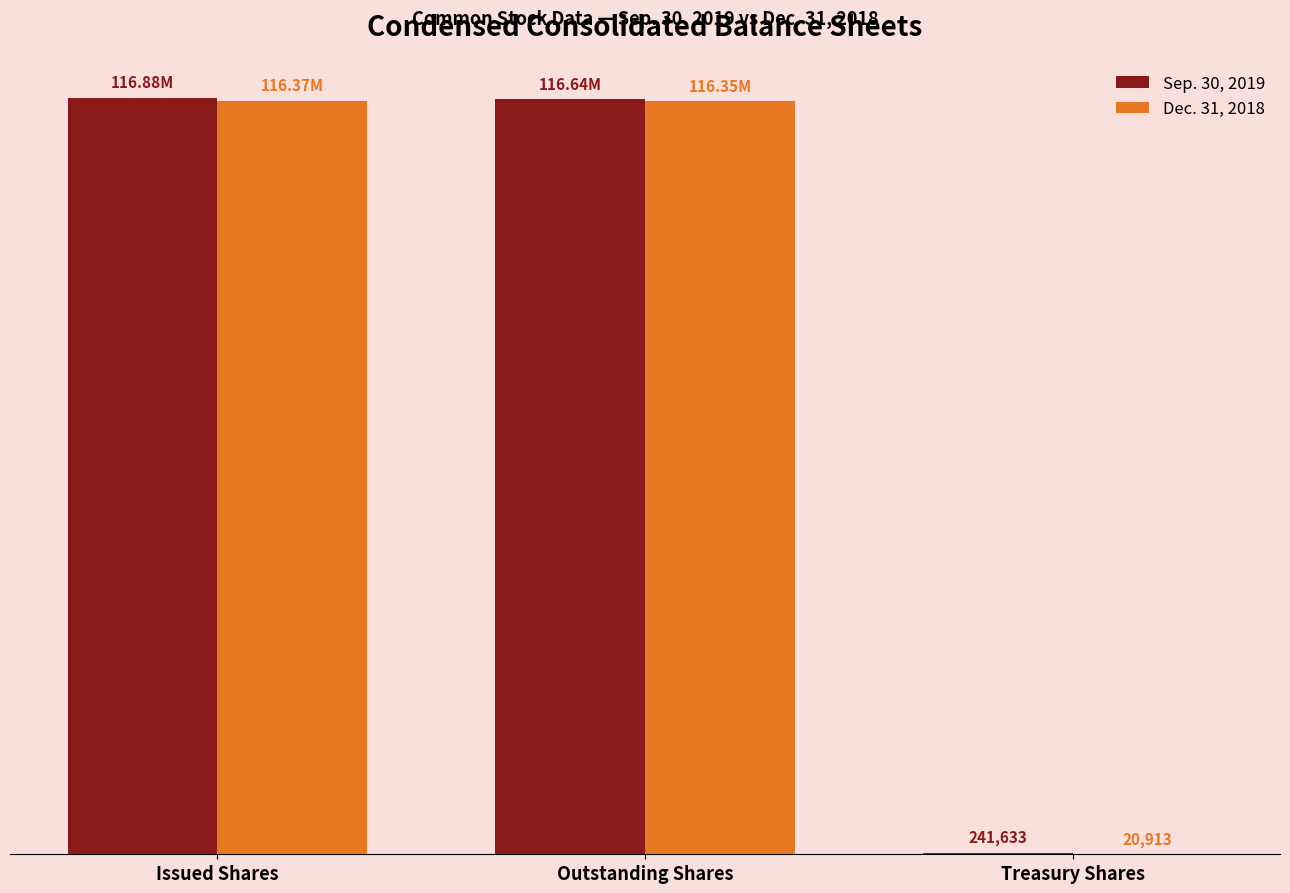

What are all the series names shown in the legend?

Sep. 30, 2019, Dec. 31, 2018